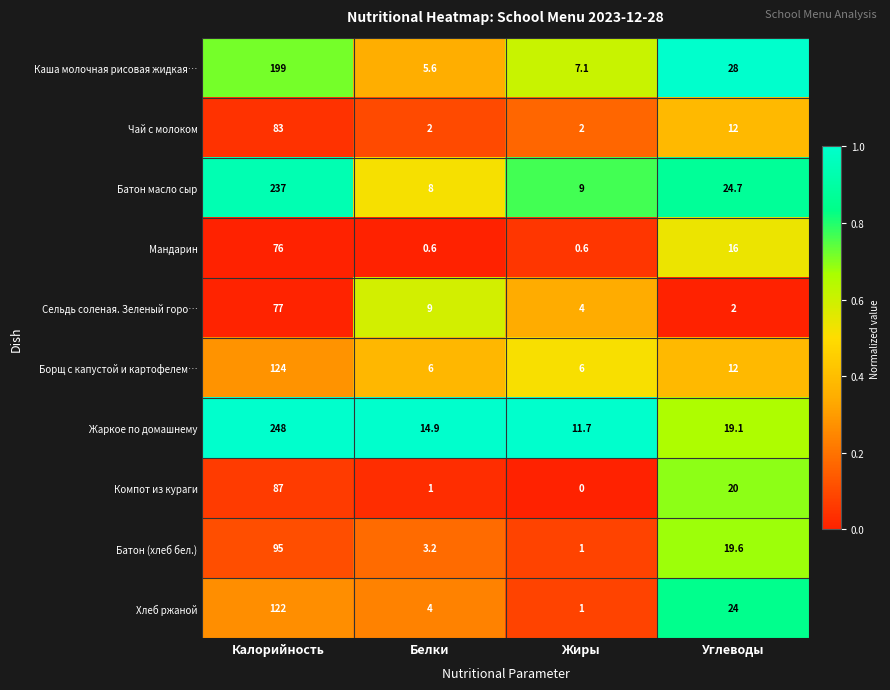

What is the difference between the Борщ с капустой и картофелем… values at Углеводы and Белки?

6.0